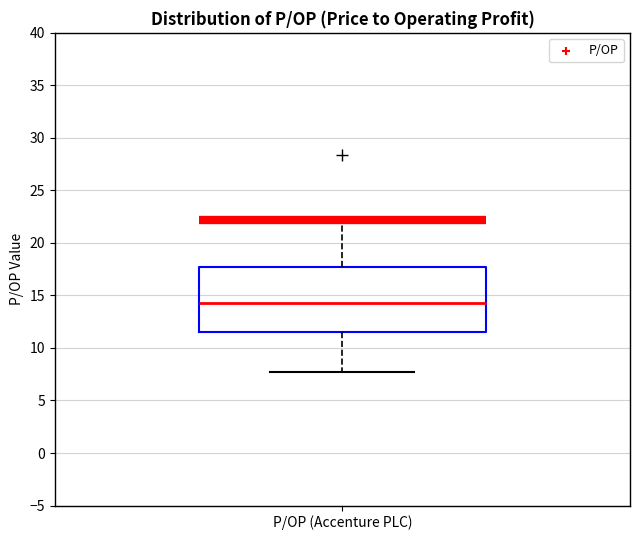

Transcribe this box plot: give where the median line is, the range the box spans, and where the two whiskers end, as read against the y-axis. The values are not printed on the chart, so give them approximately, as read against the axis.

median 14.5, box 11.5 to 17.5, whiskers 7.5 to 22.0